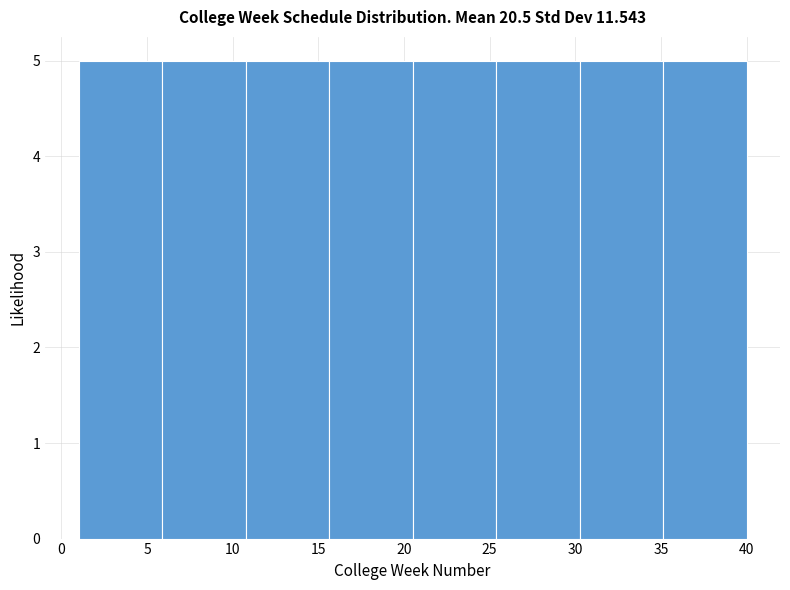

Reading left to right, transcribe this chart: for each bar, give the range it covers on the x-axis and its height. Neither the bar edges nor the heights are printed on the chart, so give them approximately, as read against the axes.

1.0 to 6.0: 5
6.0 to 11.0: 5
11.0 to 15.5: 5
15.5 to 20.5: 5
20.5 to 25.5: 5
25.5 to 30.5: 5
30.5 to 35.0: 5
35.0 to 40.0: 5